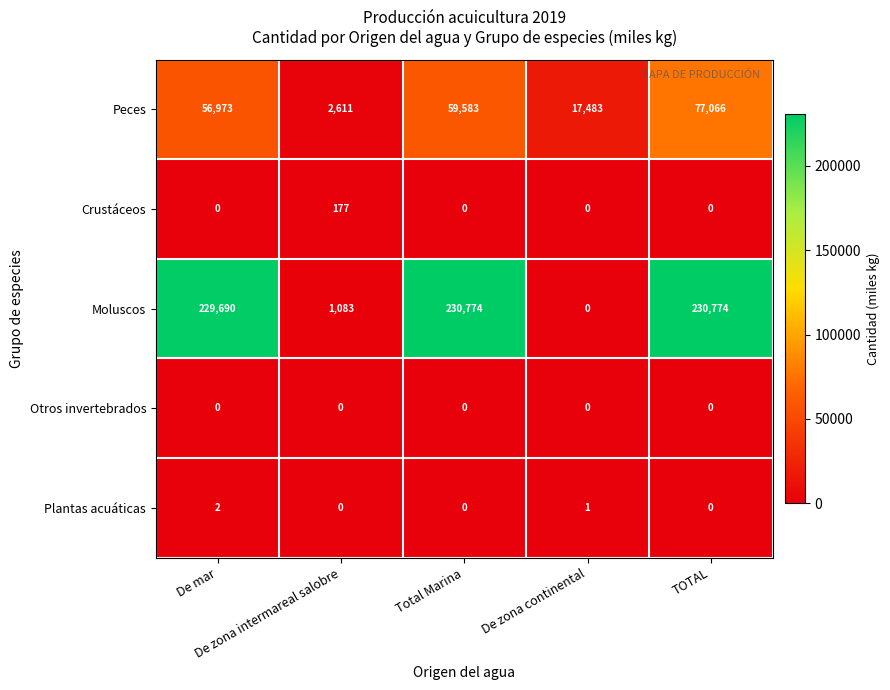

Which series has the largest range (max minus min)?

Moluscos